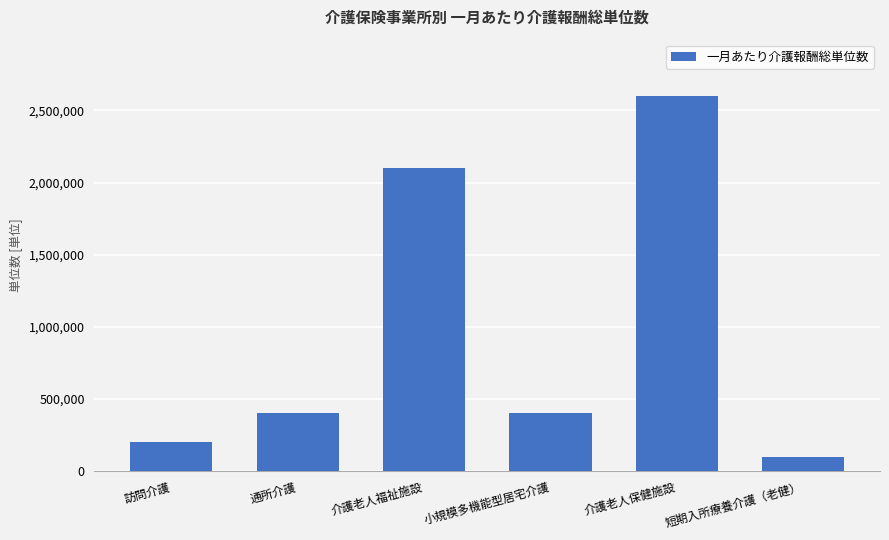

What is the ratio of the value at 通所介護 to the value at 介護老人福祉施設?

0.2